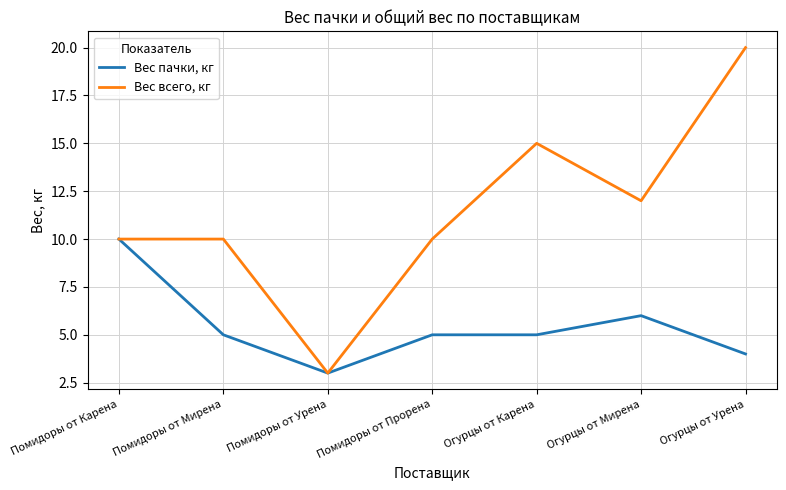

Which series has the widest spread of values?

Вес всего, кг